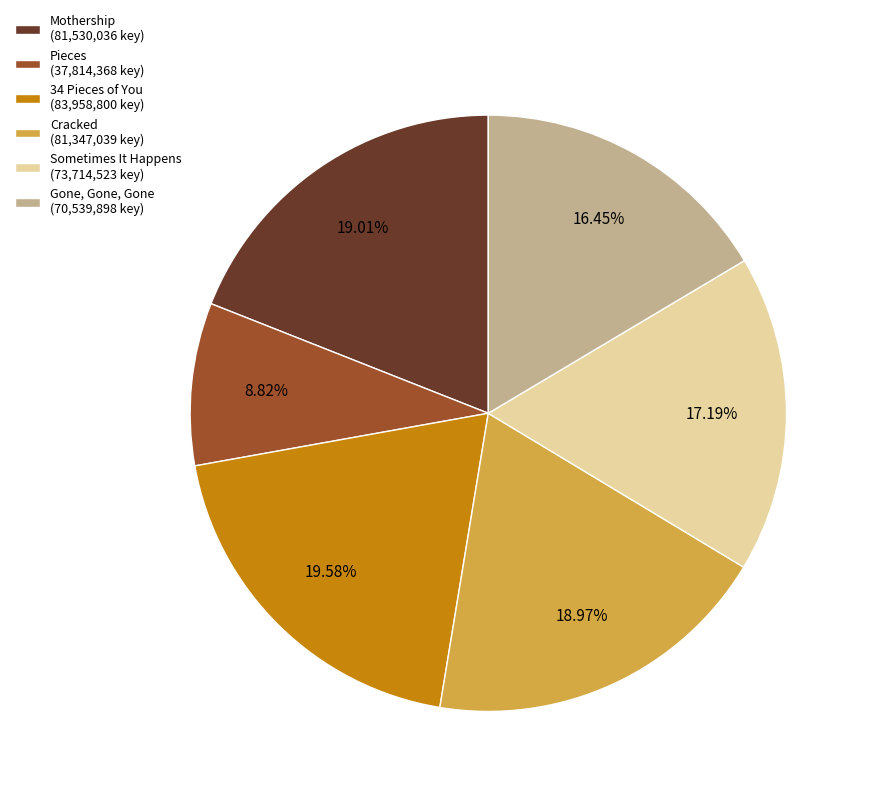

How many segments does this pie chart have?

6